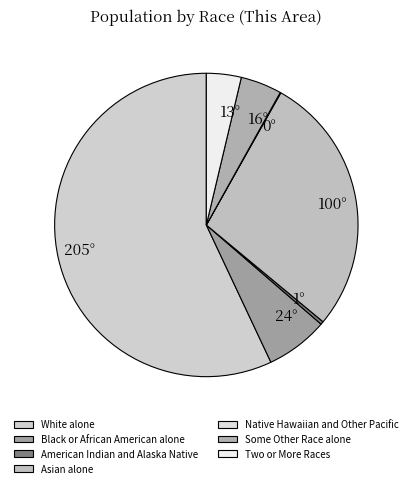

How many slices are in this pie chart?

7